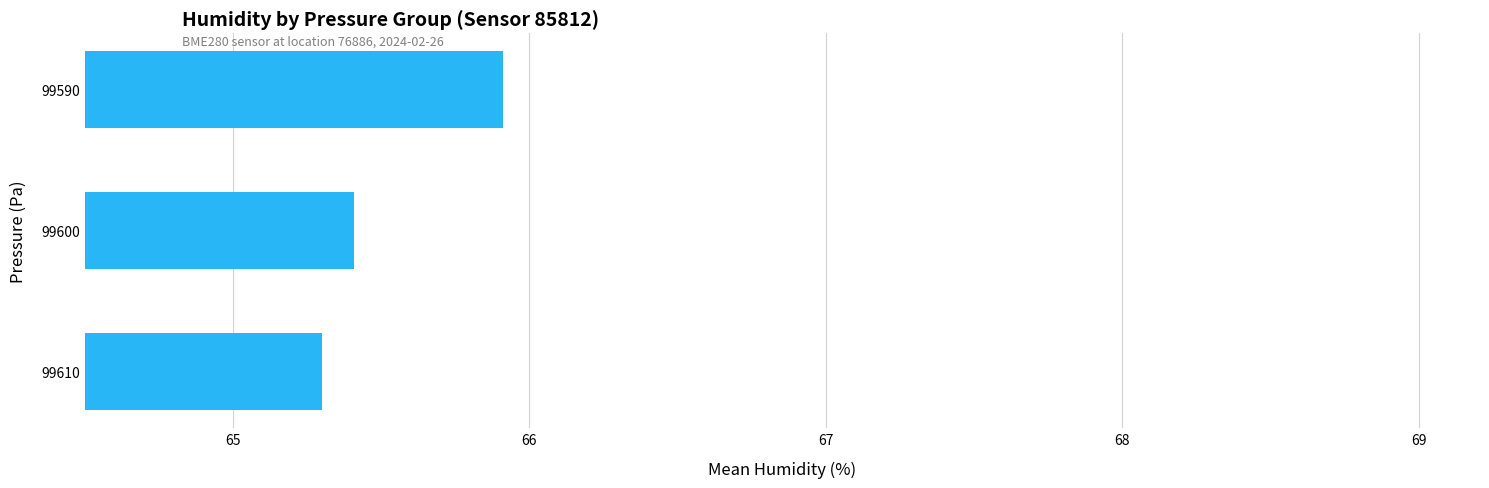

Where is the data nearest to the value 65?

99610